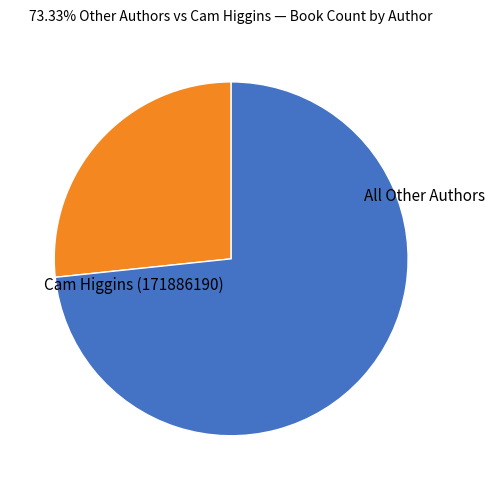

The All Other Authors slice represents 61% of the pie. True or false?

False